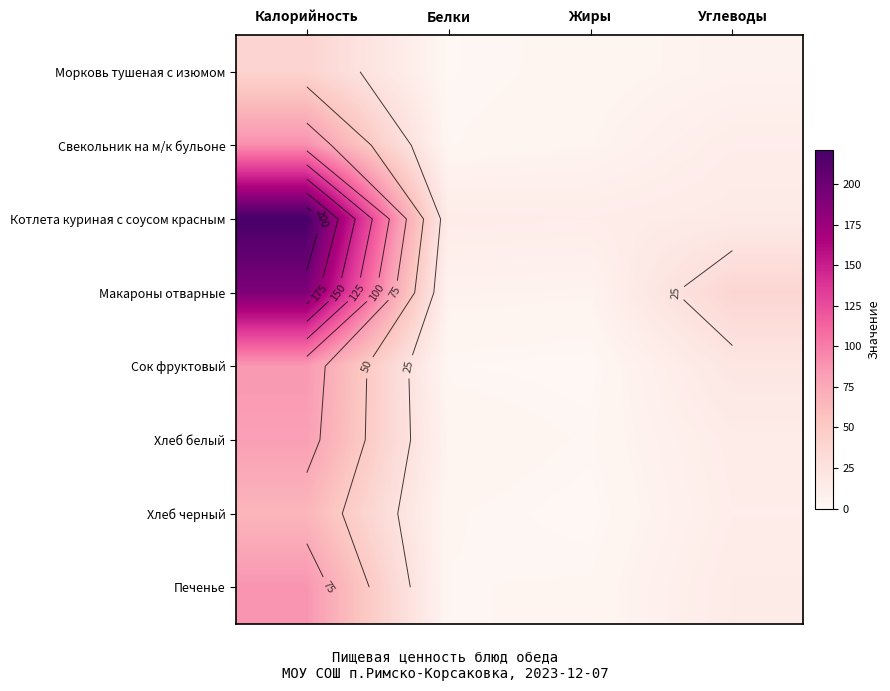

How many distinct data groups are displayed?

8